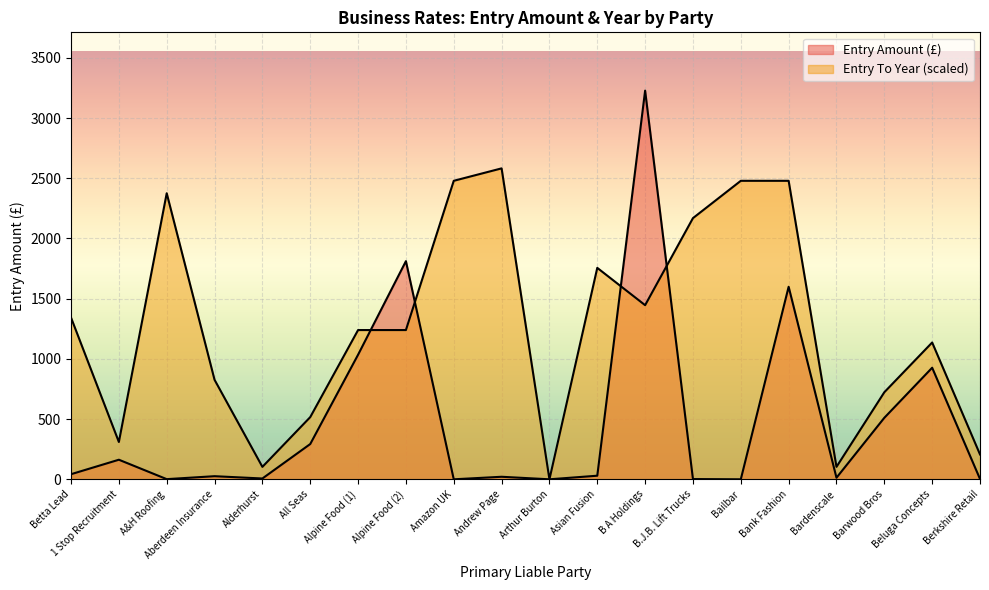

Does the chart display data point markers on the line(s)?

No